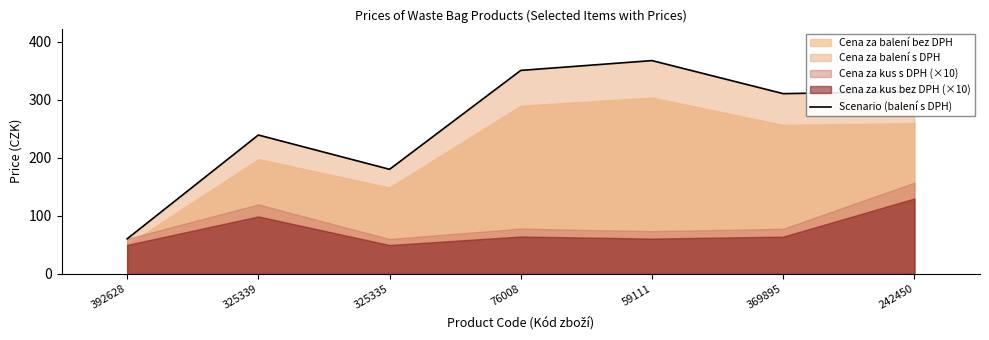

True or false: the data has more than 2 interior local peaks.

False